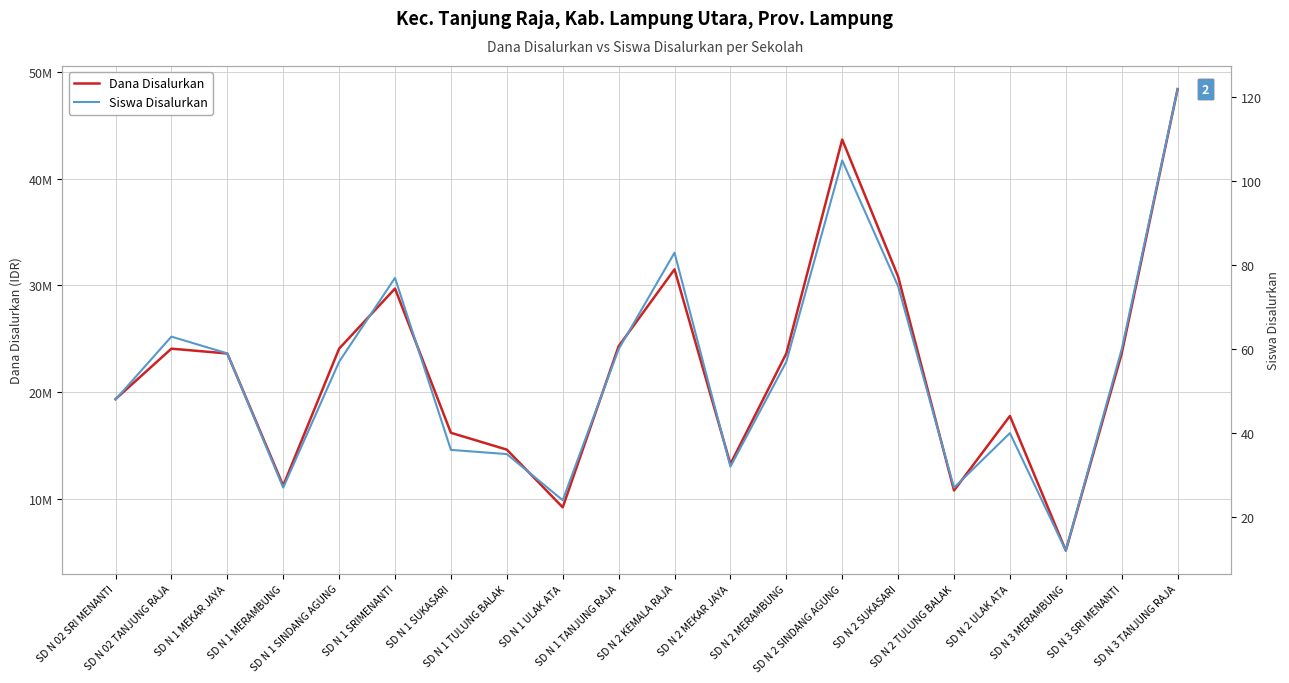

What is the label of the 4th point from the left?

SD N 1 MERAMBUNG